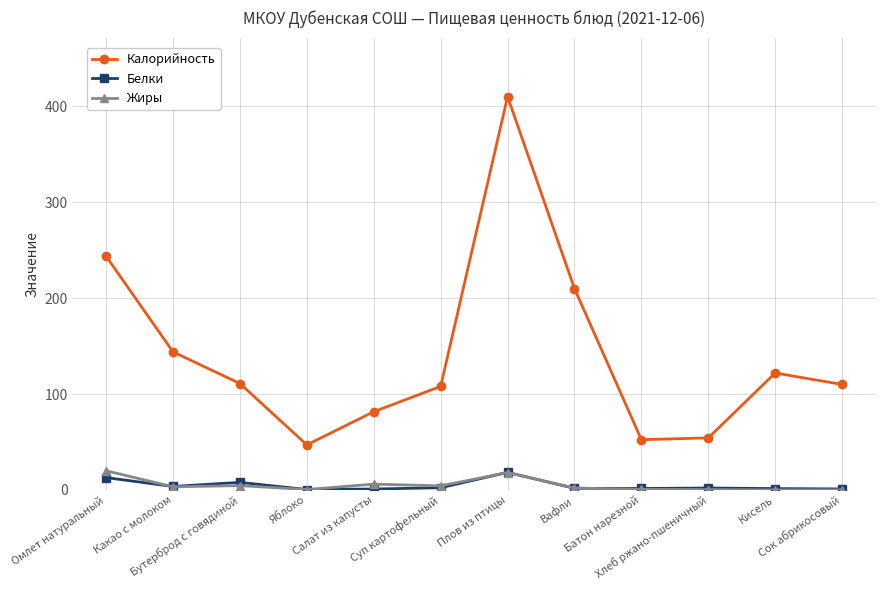

What is the value of the Калорийность point at the 2nd from the left?

144.0